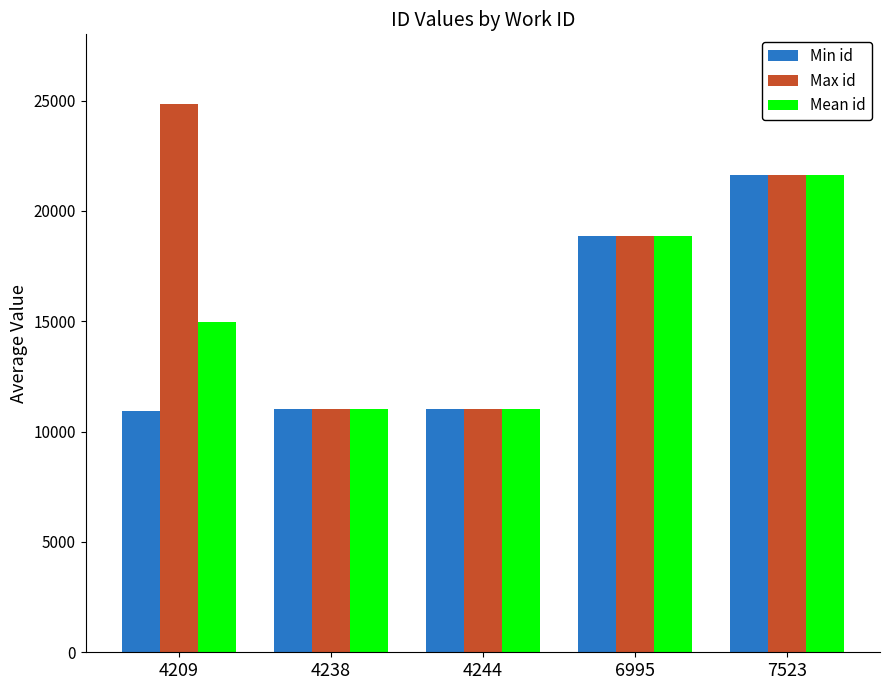

What is the value of the Mean id bar at the 5th from the left?

21626